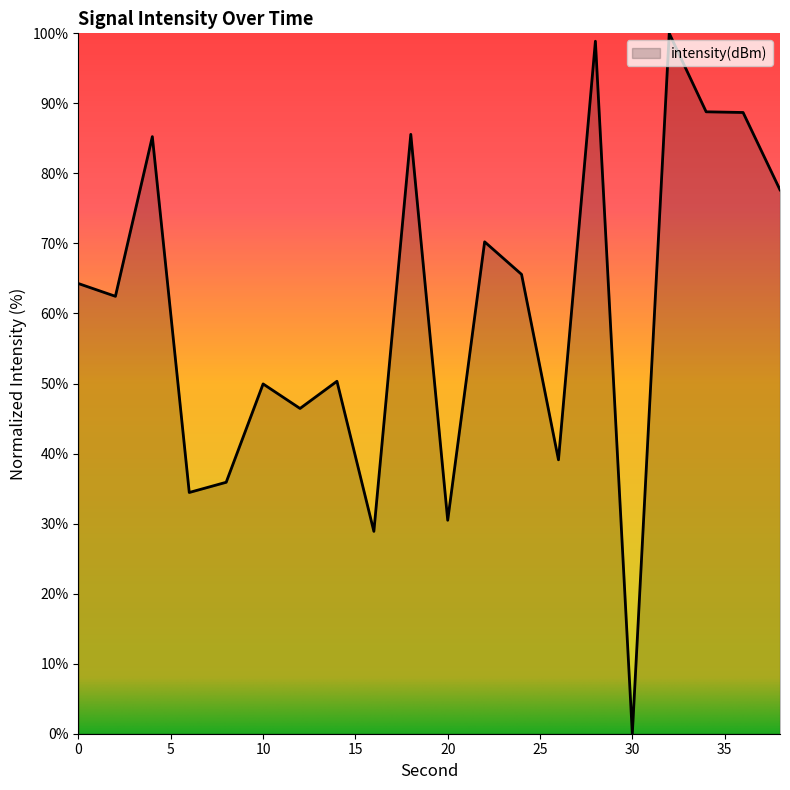

What is the difference between the second highest and second lowest values?

70.0